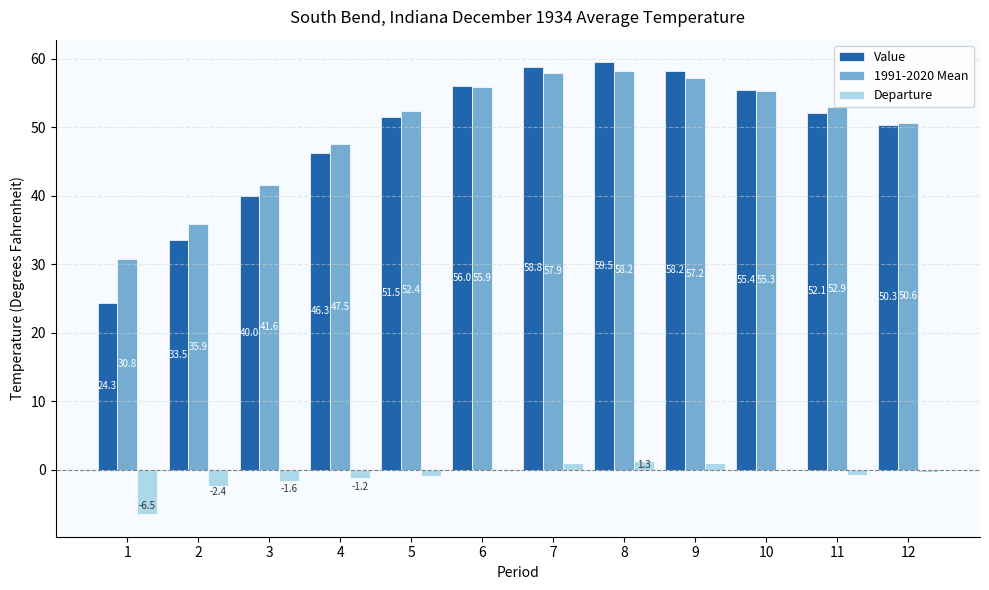

Which series has the largest total across all categories?

1991-2020 Mean